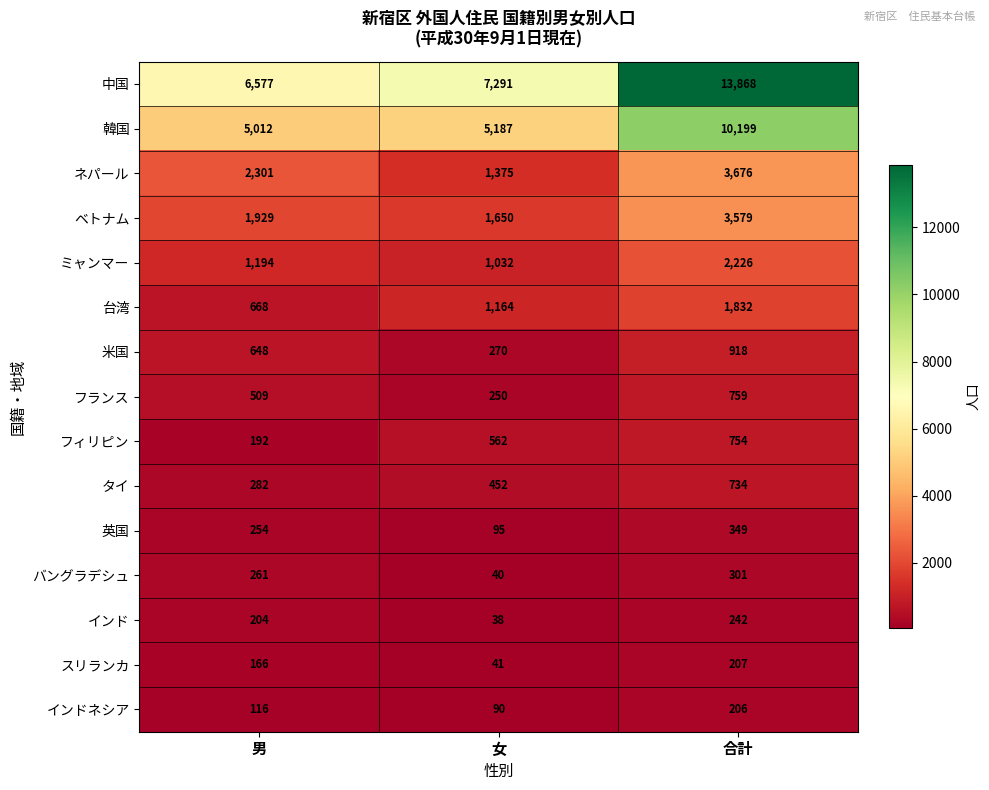

How many categories are shown in the chart?

3